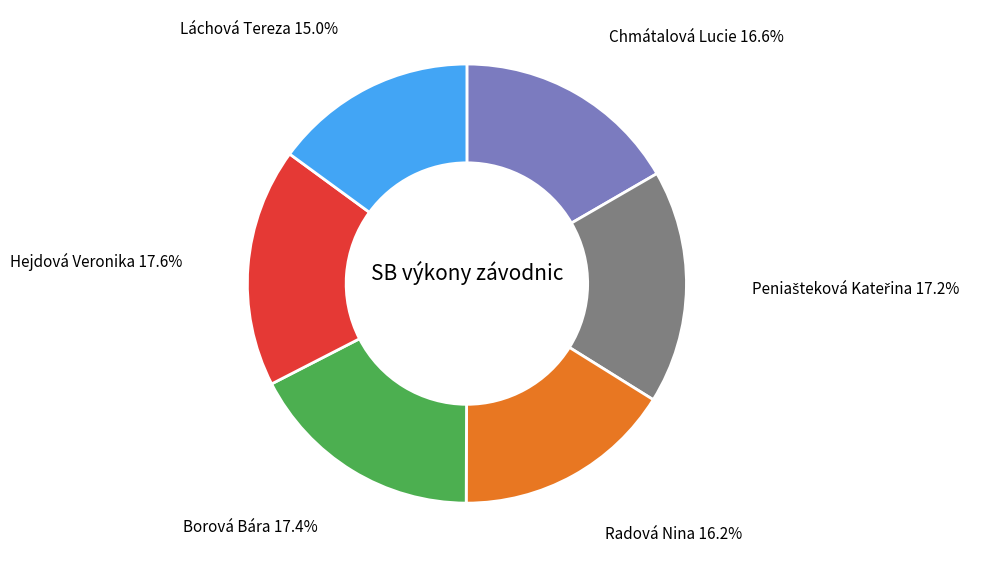

How much of the chart is everything except Borová Bára?

82.6%